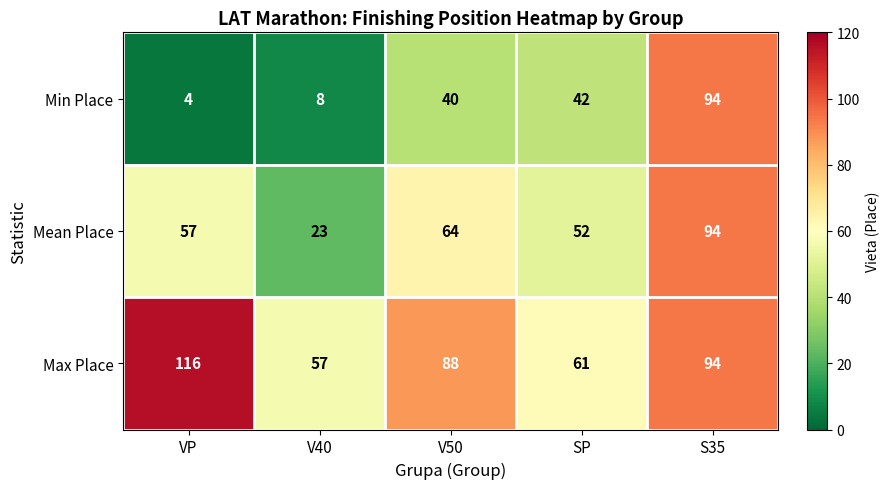

Where is Max Place nearest to the value 86?

V50